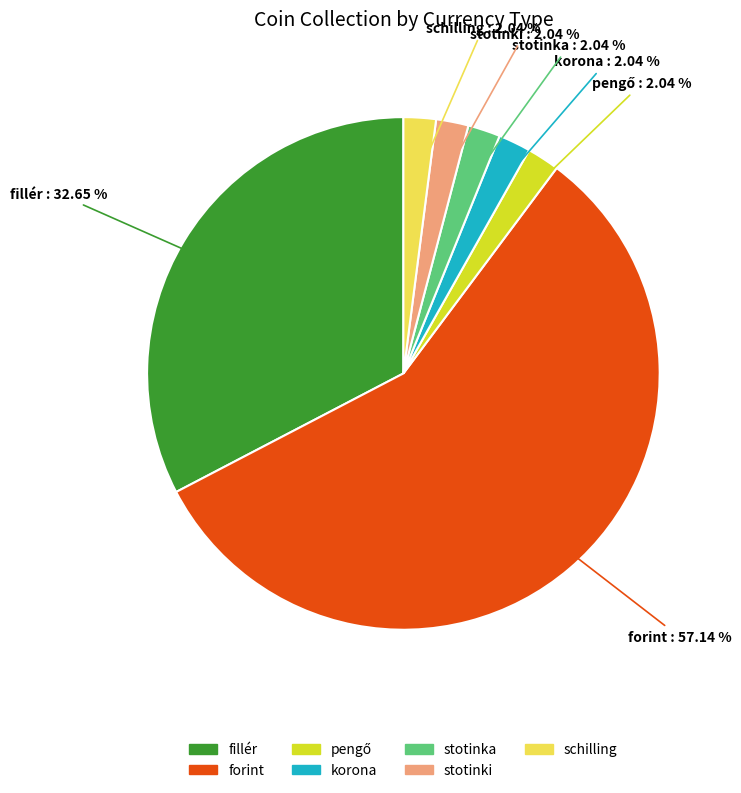

What is the ratio of the value at stotinki to the value at korona?

1.0